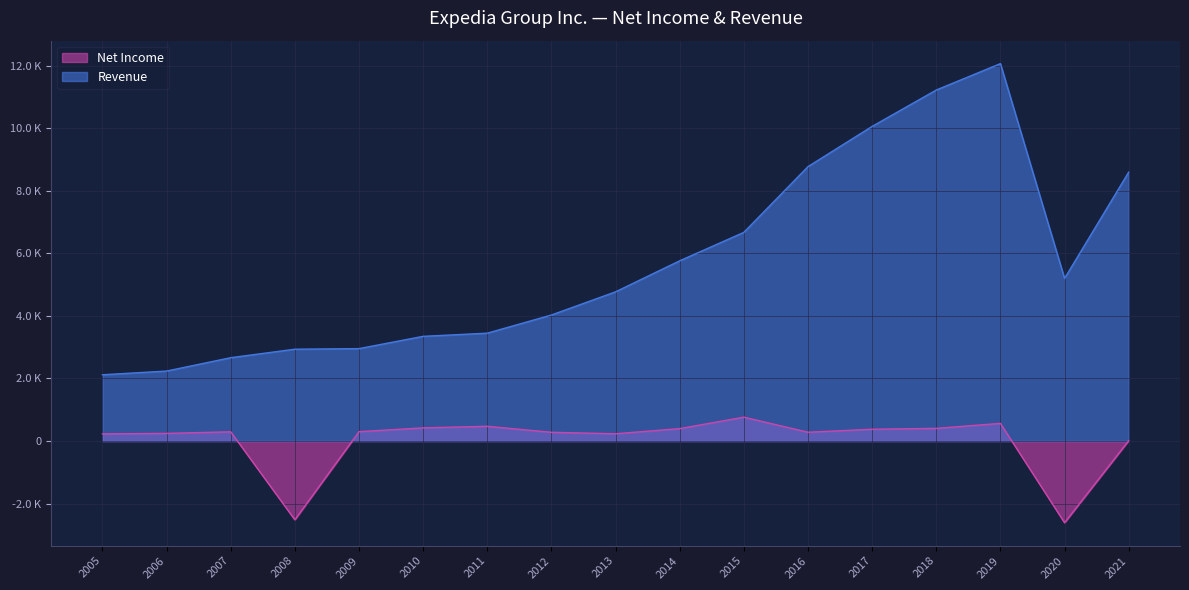

Does the chart display data point markers on the line(s)?

No